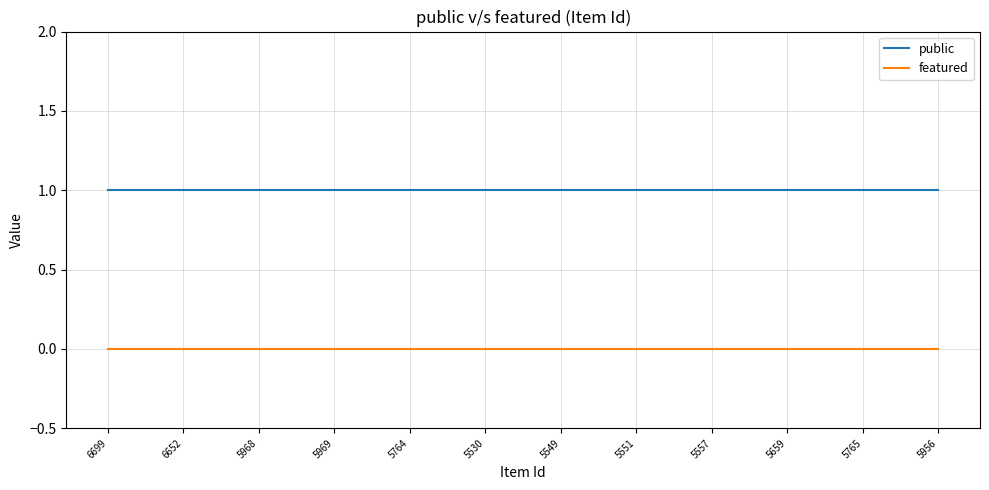

Is the value of featured at 5659 greater than the value of public at 5969?

No